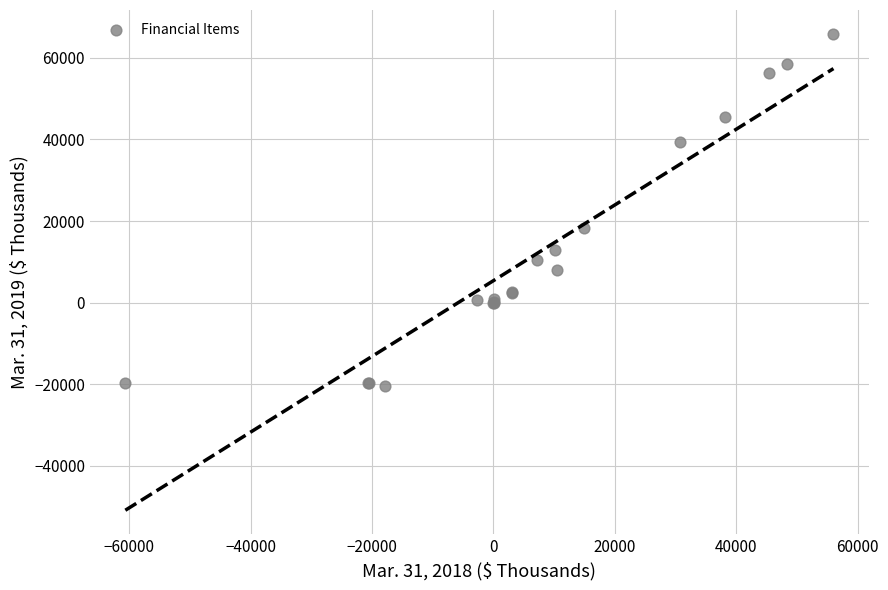

What Y value in the scatter plot is closest to 22765?

18377